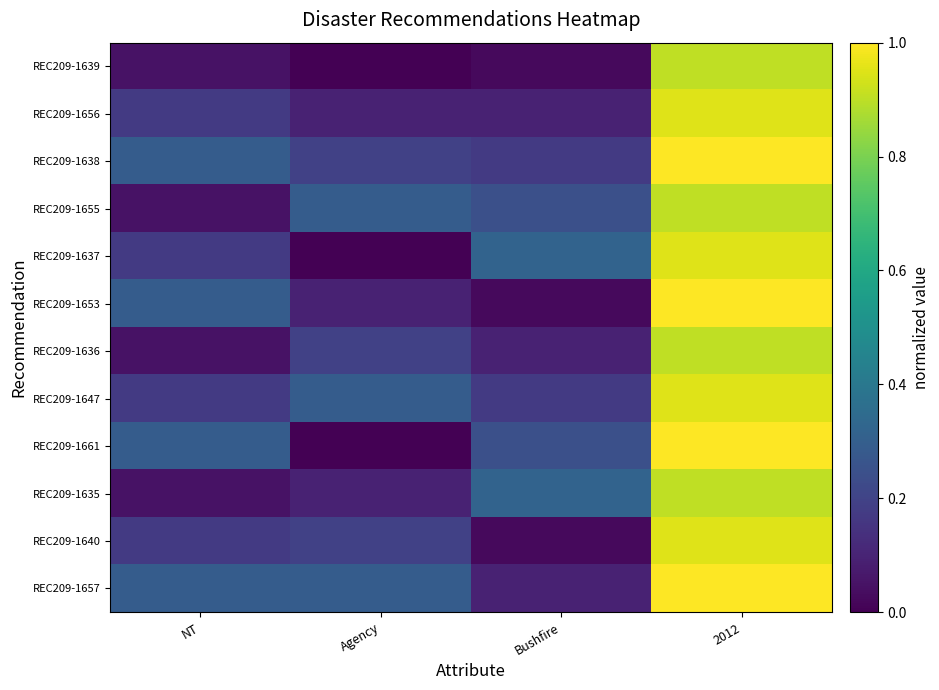

Reading left to right, list all the values displayed in this chart.

REC209-1639: NT=0.0	Agency=0.0	Bushfire=0.0	2012=0.9
REC209-1656: NT=0.2	Agency=0.1	Bushfire=0.1	2012=1.0
REC209-1638: NT=0.3	Agency=0.2	Bushfire=0.2	2012=1.0
REC209-1655: NT=0.0	Agency=0.3	Bushfire=0.2	2012=0.9
REC209-1637: NT=0.2	Agency=0.0	Bushfire=0.3	2012=1.0
REC209-1653: NT=0.3	Agency=0.1	Bushfire=0.0	2012=1.0
REC209-1636: NT=0.0	Agency=0.2	Bushfire=0.1	2012=0.9
REC209-1647: NT=0.2	Agency=0.3	Bushfire=0.2	2012=1.0
REC209-1661: NT=0.3	Agency=0.0	Bushfire=0.2	2012=1.0
REC209-1635: NT=0.0	Agency=0.1	Bushfire=0.3	2012=0.9
REC209-1640: NT=0.2	Agency=0.2	Bushfire=0.0	2012=1.0
REC209-1657: NT=0.3	Agency=0.3	Bushfire=0.1	2012=1.0